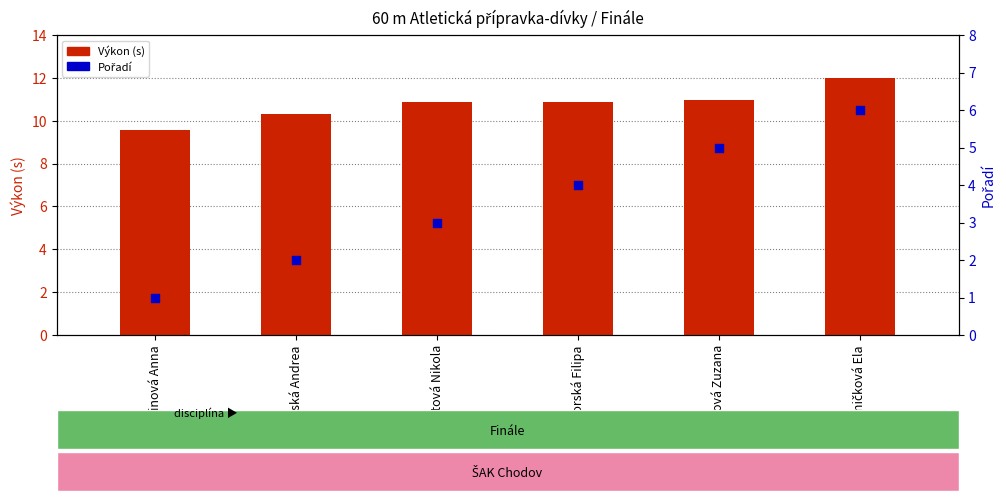

Which series contains the highest Y value?

Výkon (s)